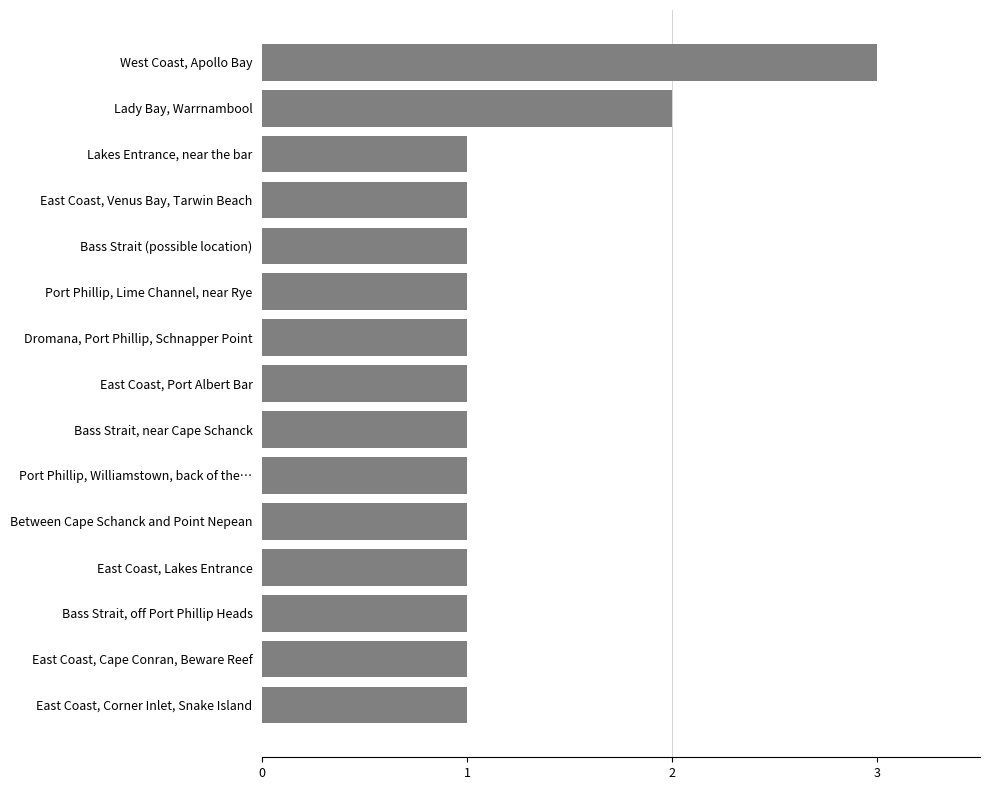

What is the average value?

1